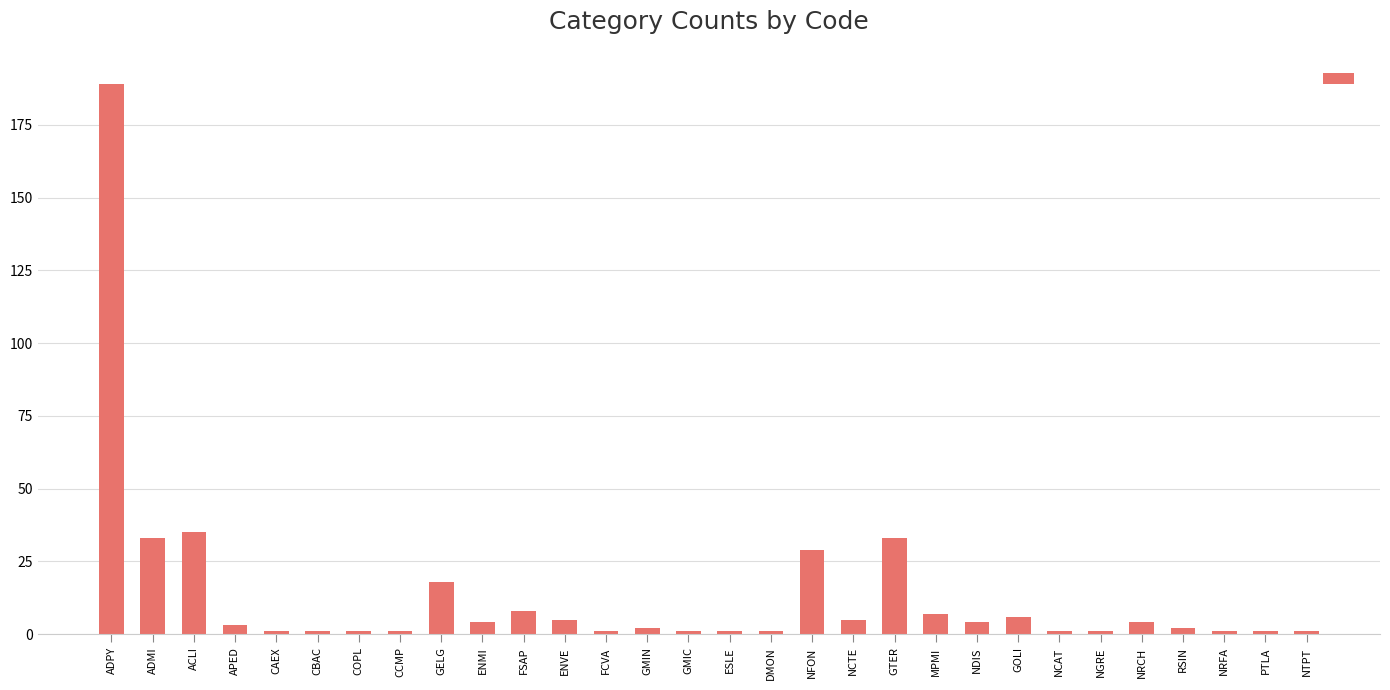

Does the chart contain any negative values?

No